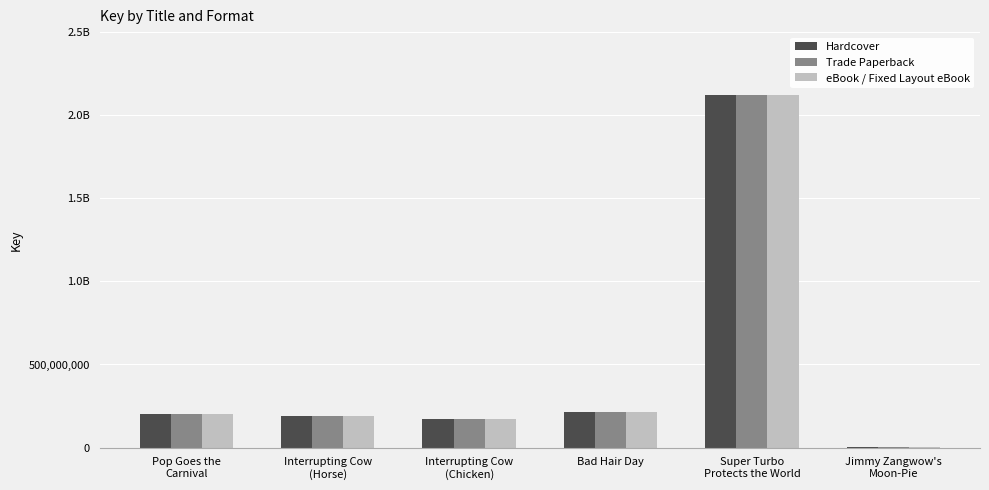

What are all the series names shown in the legend?

Hardcover, Trade Paperback, eBook / Fixed Layout eBook